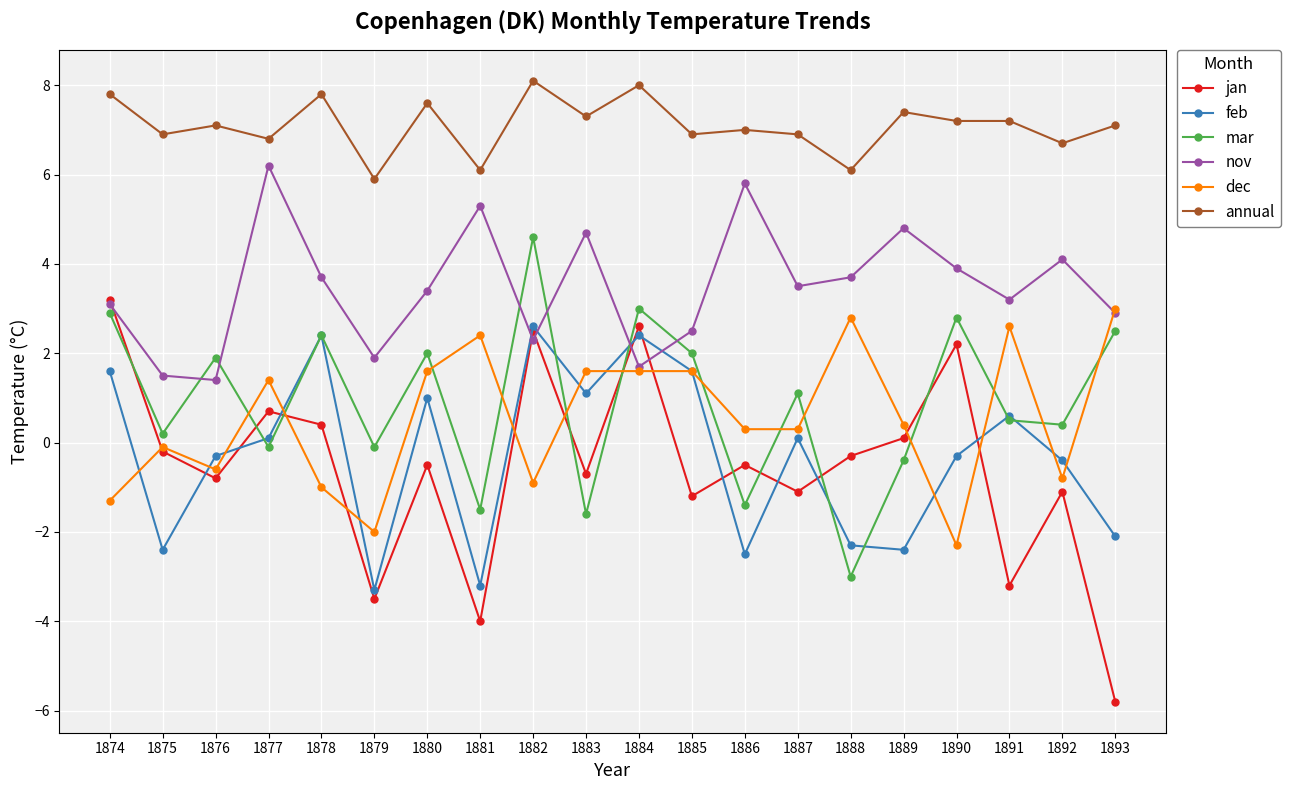

What is the average value of the jan series?

-0.6